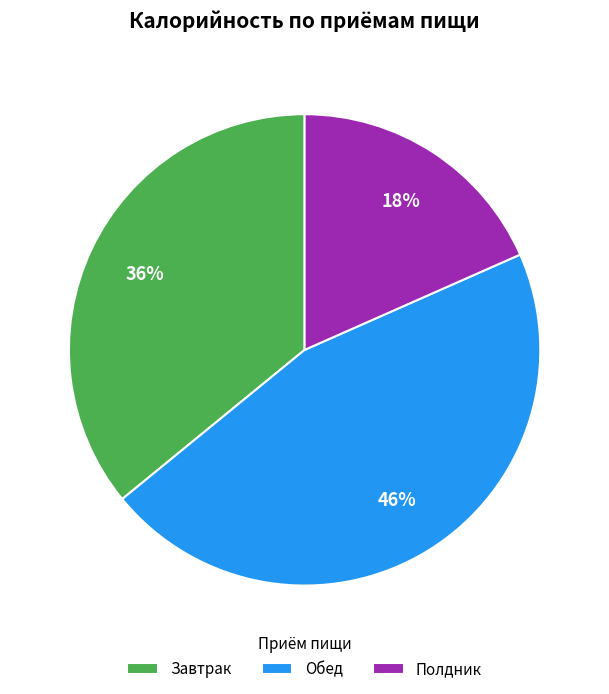

Does Полдник represent more than half of the total?

No